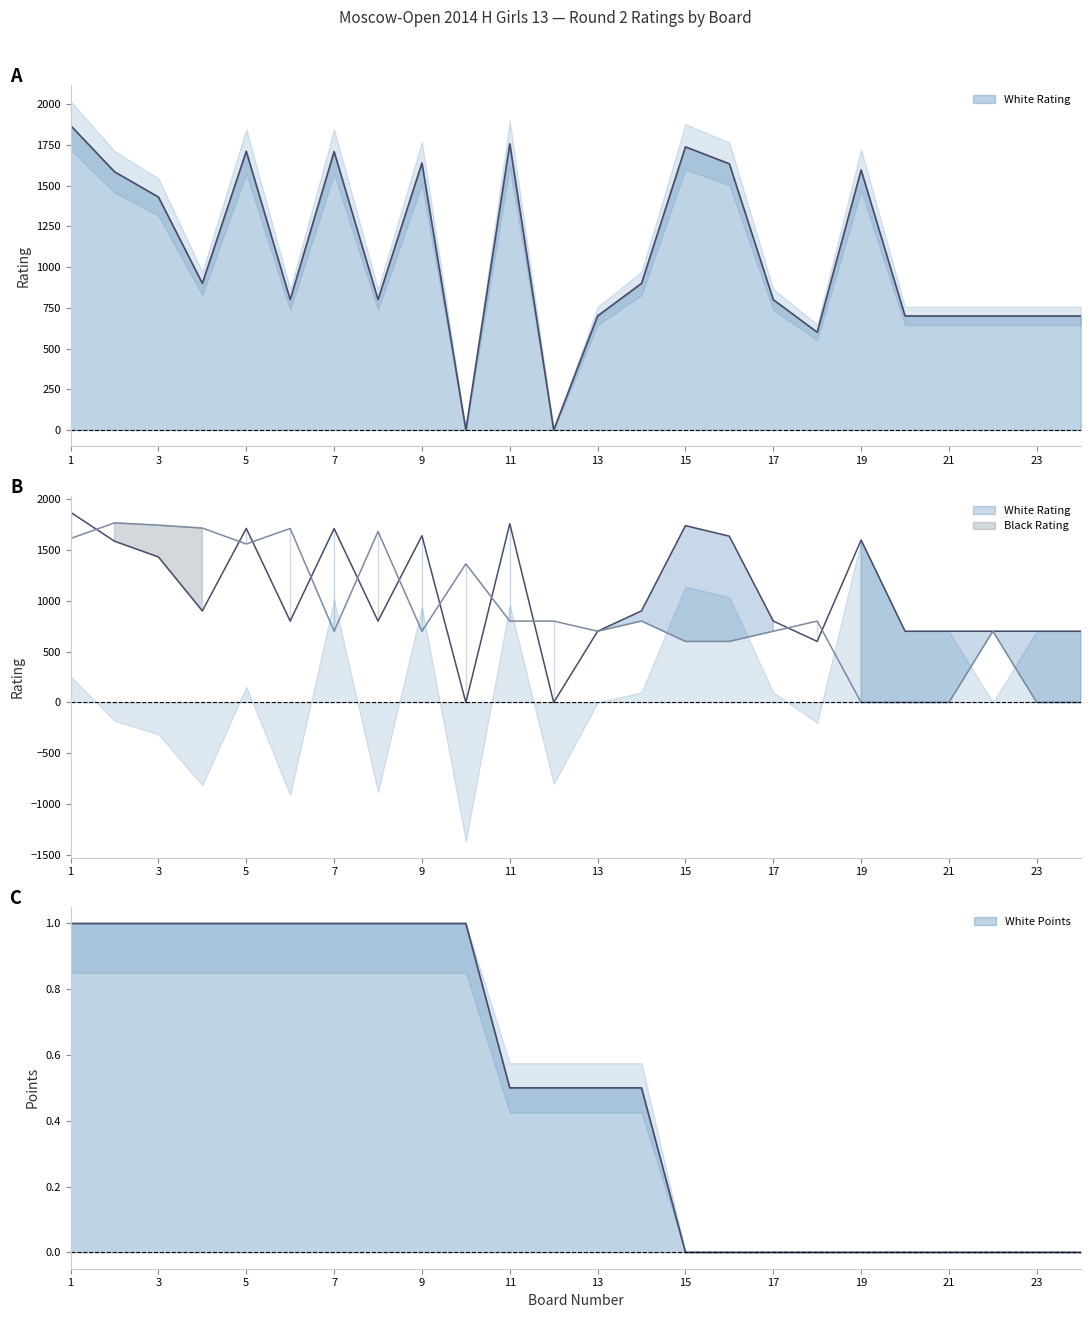

Where is Black Rating nearest to the value 882?

11